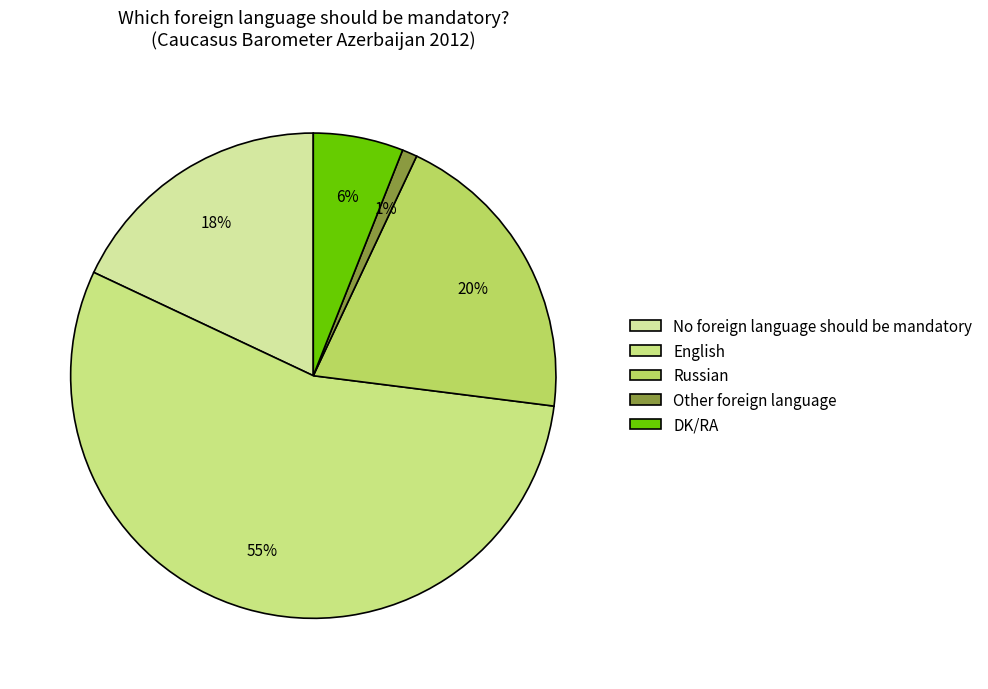

Approximately how many times larger is the value at Russian compared to DK/RA?

3.3